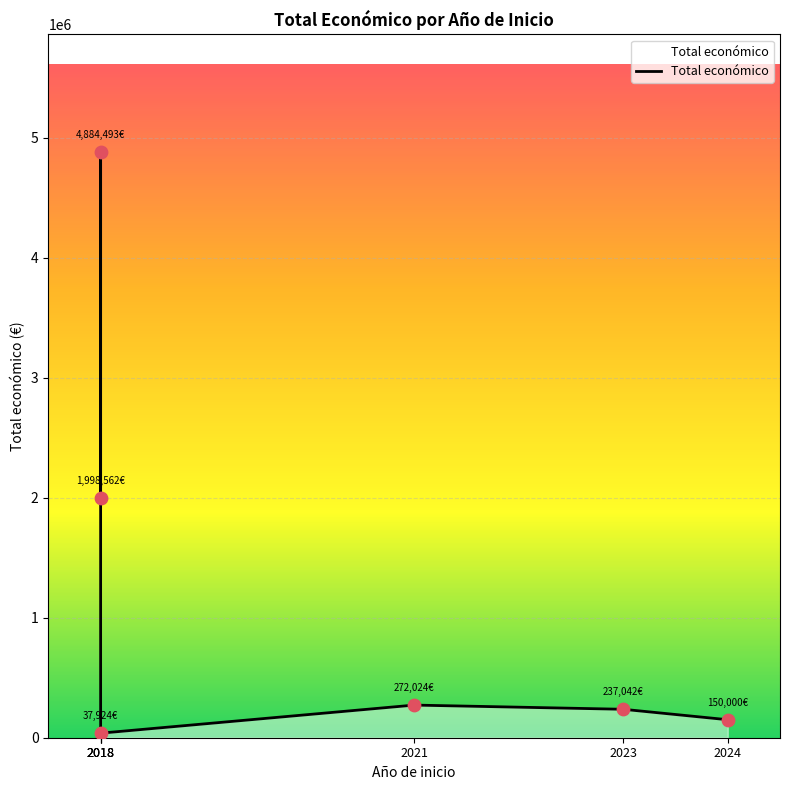

Which has a higher value, 2021 or 2018?

2021